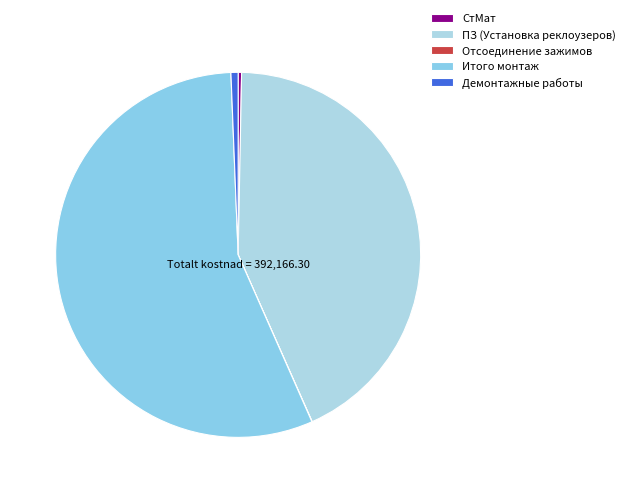

Combined, what portion of the pie is Отсоединение зажимов and Итого монтаж?

56.0%